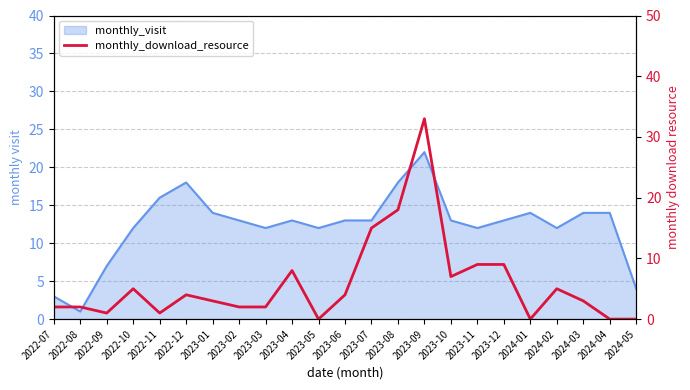

True or false: the data has more than 2 interior local peaks.

True